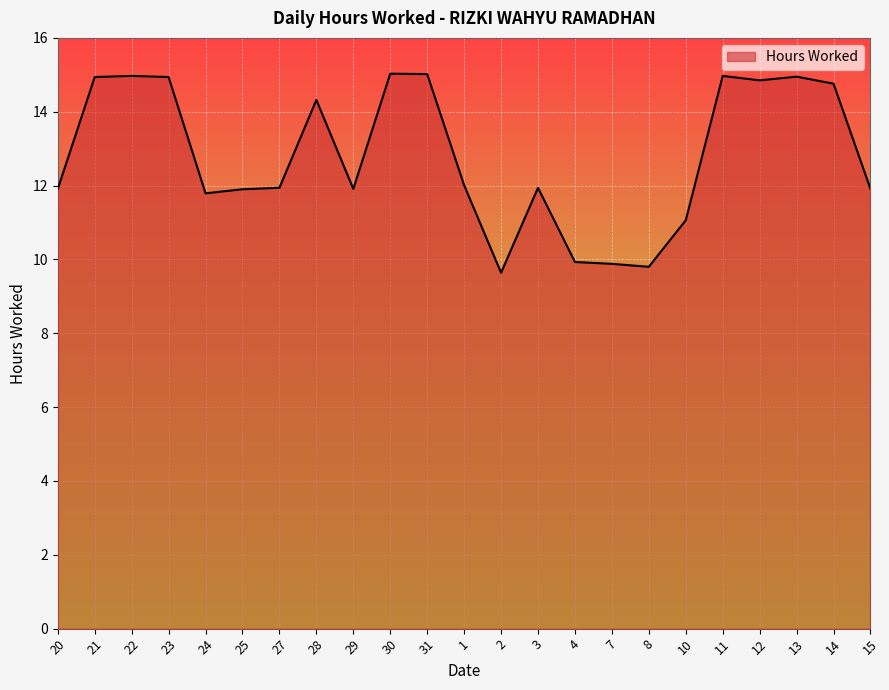

What position from the left is 22?

3